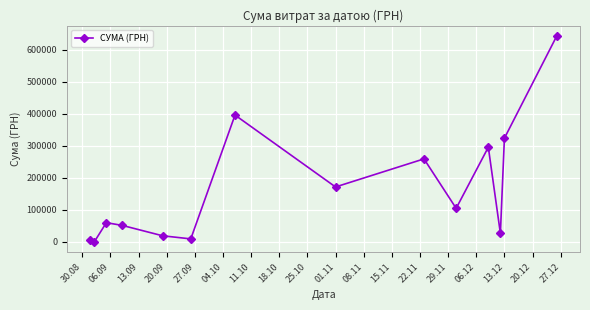

What is the sum of all values?

2366230.4